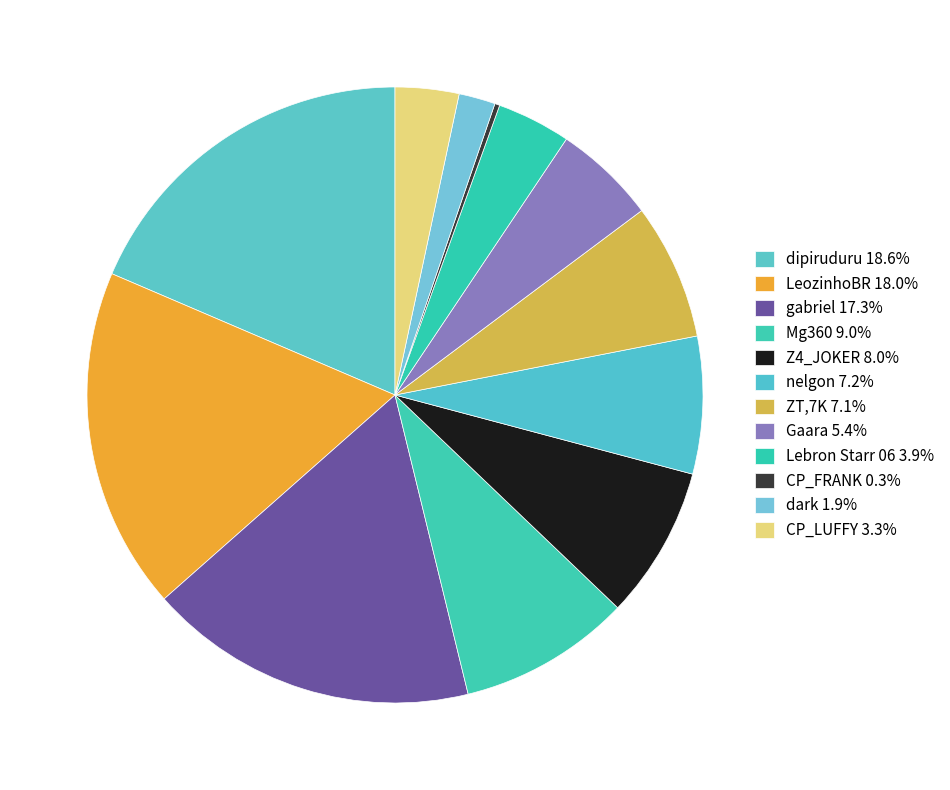

To the nearest percent, what is the difference between the nelgon and gabriel slice percentages?

10%